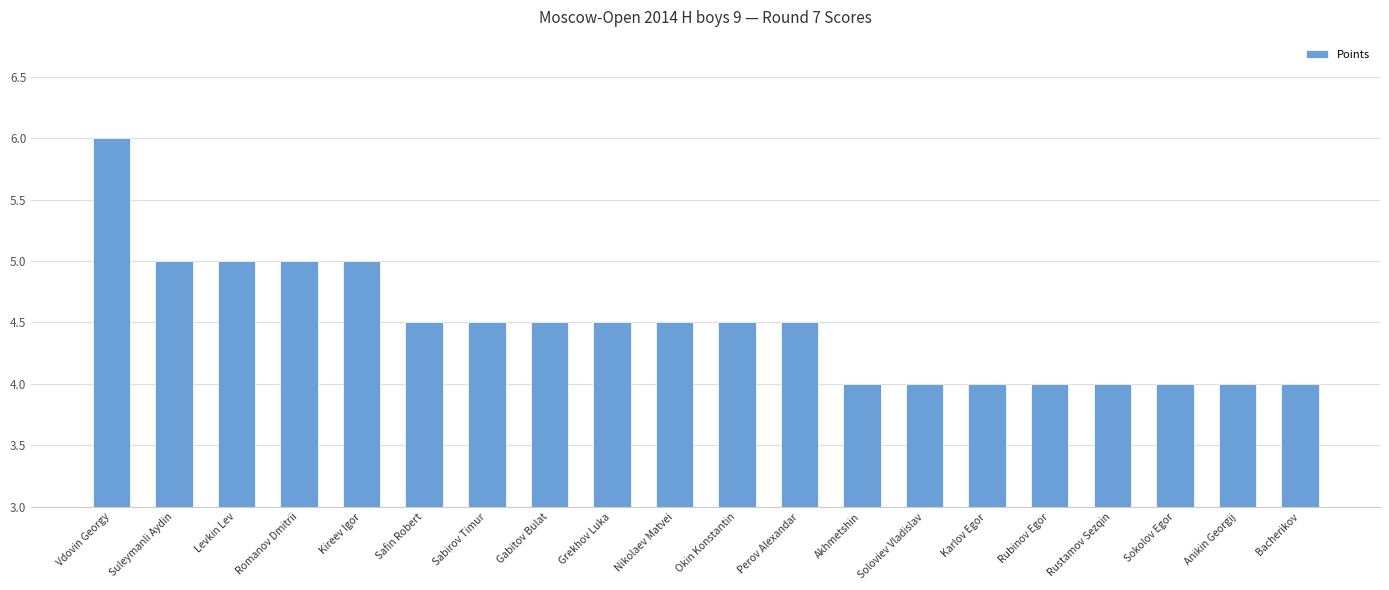

What is the average value?

4.5